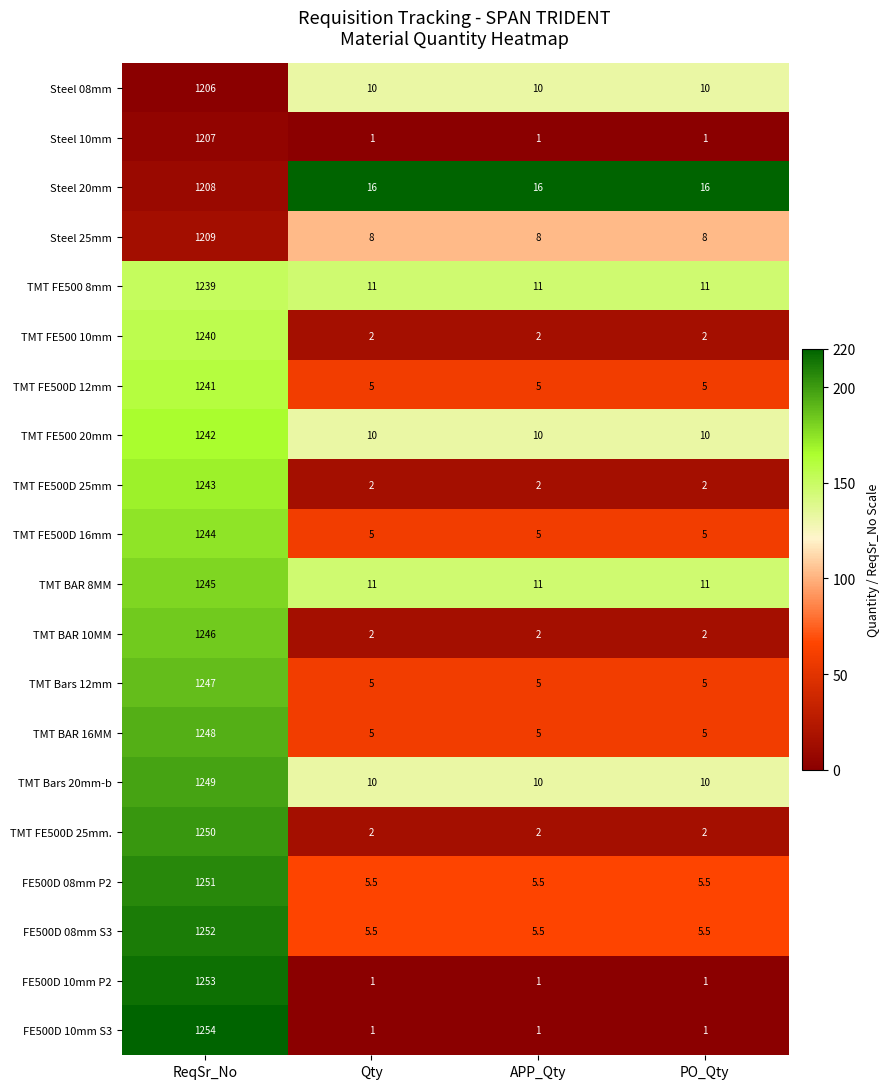

Rank the series by their maximum value, from highest to lowest.

FE500D 10mm S3, FE500D 10mm P2, FE500D 08mm S3, FE500D 08mm P2, TMT FE500D 25mm., TMT Bars 20mm-b, TMT BAR 16MM, TMT Bars 12mm, TMT BAR 10MM, TMT BAR 8MM, TMT FE500D 16mm, TMT FE500D 25mm, TMT FE500 20mm, TMT FE500D 12mm, TMT FE500 10mm, TMT FE500 8mm, Steel 25mm, Steel 20mm, Steel 10mm, Steel 08mm